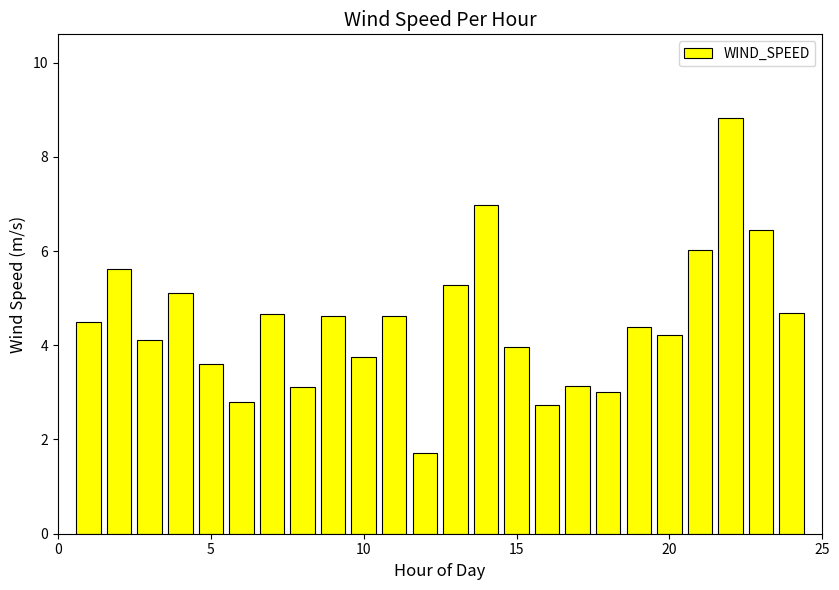

What is the minimum value shown in the chart?

1.7